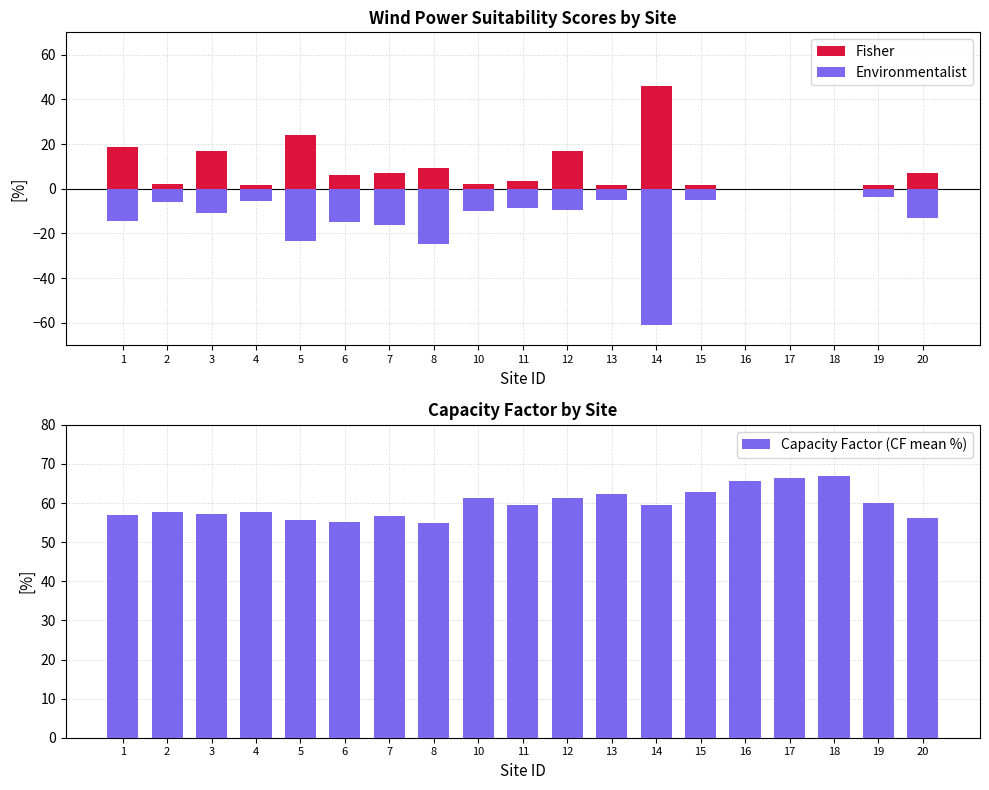

Is the value of Fisher at 8 greater than the value of Capacity Factor (CF mean %) at 10?

No